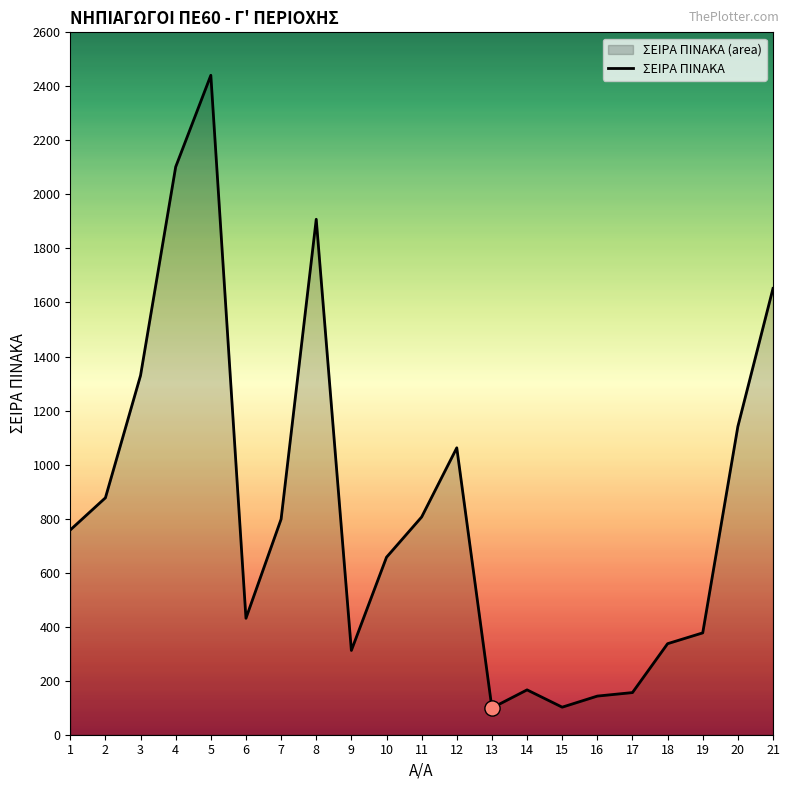

What is the change in value from 4 to 6?

-1671